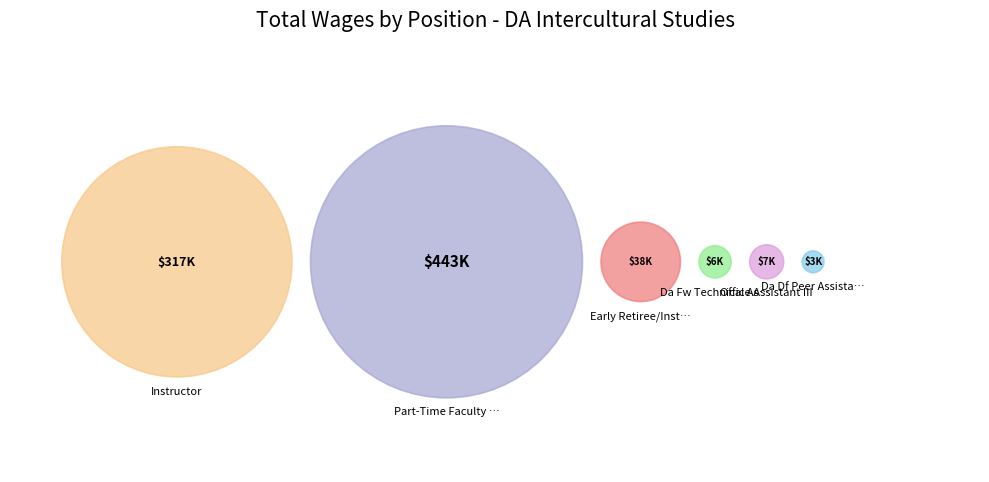

Approximately how many times larger is the value at Part-Time Faculty Instruct compared to Da Fw Technical Assistant III?

71.5